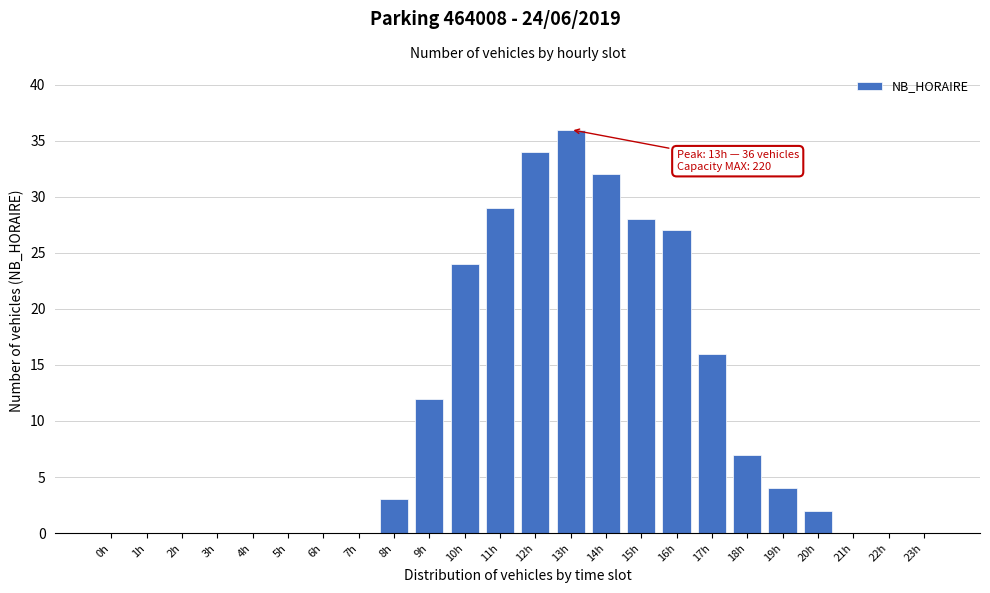

Reading left to right, list all the values displayed in this chart.

0h=0	1h=0	2h=0	3h=0	4h=0	5h=0	6h=0	7h=0	8h=3	9h=12	10h=24	11h=29	12h=34	13h=36	14h=32	15h=28	16h=27	17h=16	18h=7	19h=4	20h=2	21h=0	22h=0	23h=0